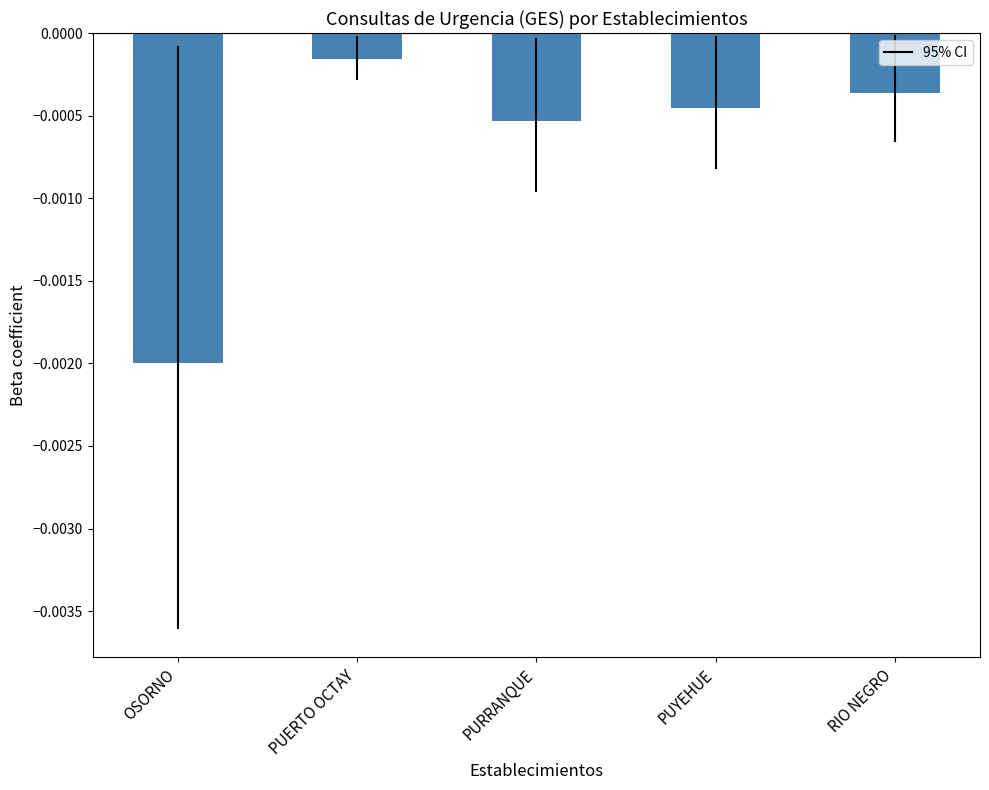

Rank the categories by value from lowest to highest.

OSORNO, PURRANQUE, PUYEHUE, RIO NEGRO, PUERTO OCTAY